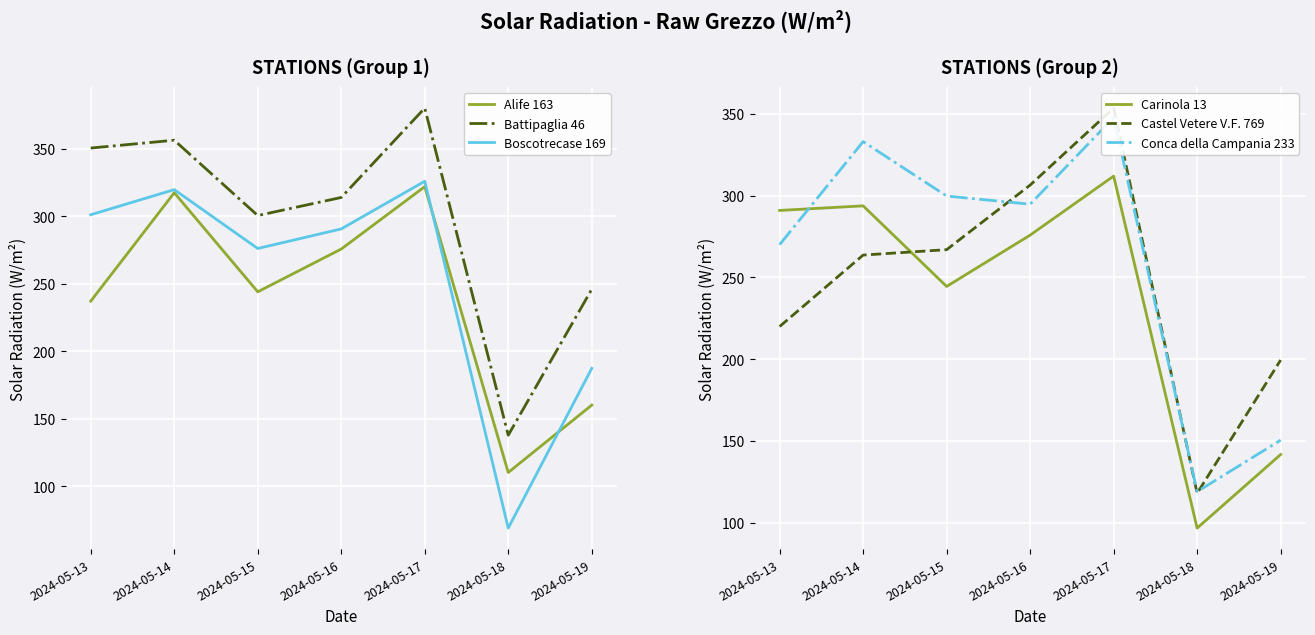

True or false: Carinola 13 has more than 2 interior local peaks.

False